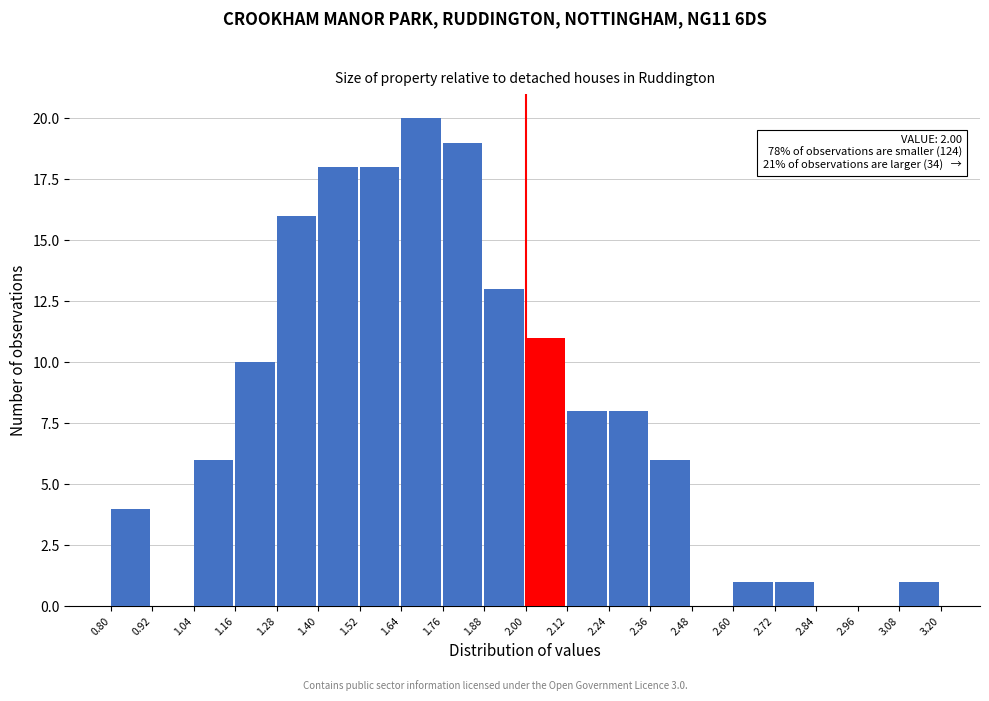

Over which range of the x-axis is the bar tallest?

1.64 to 1.76